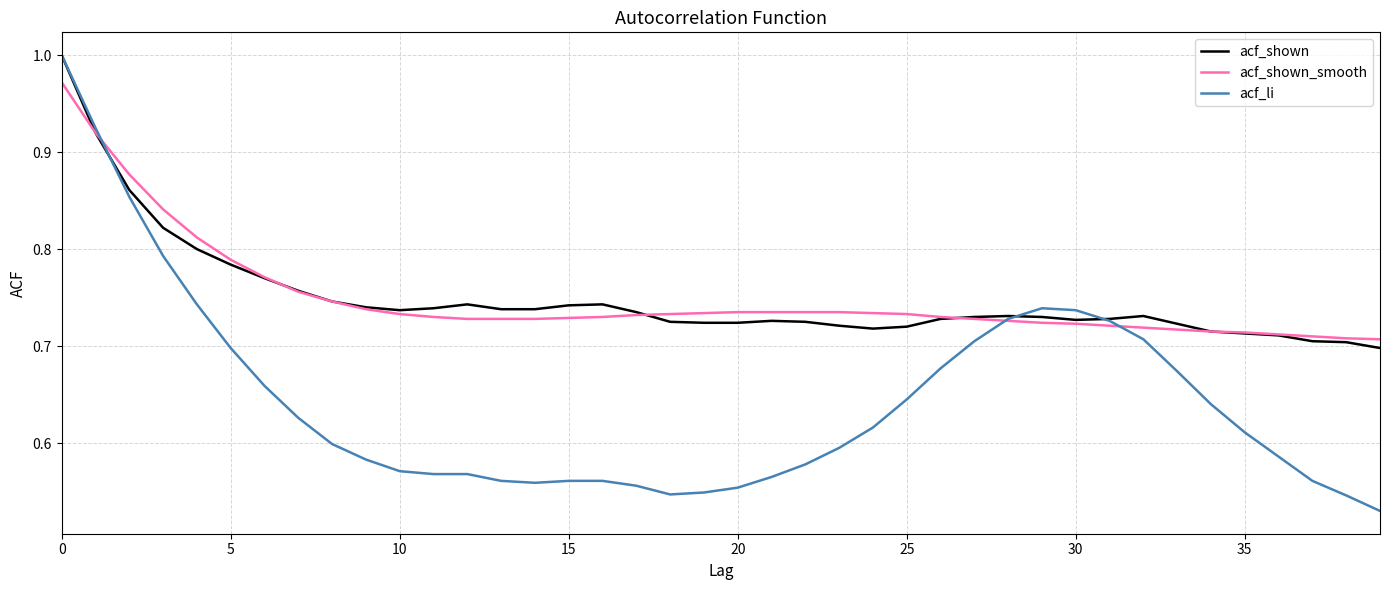

Which series has the widest spread of values?

acf_li